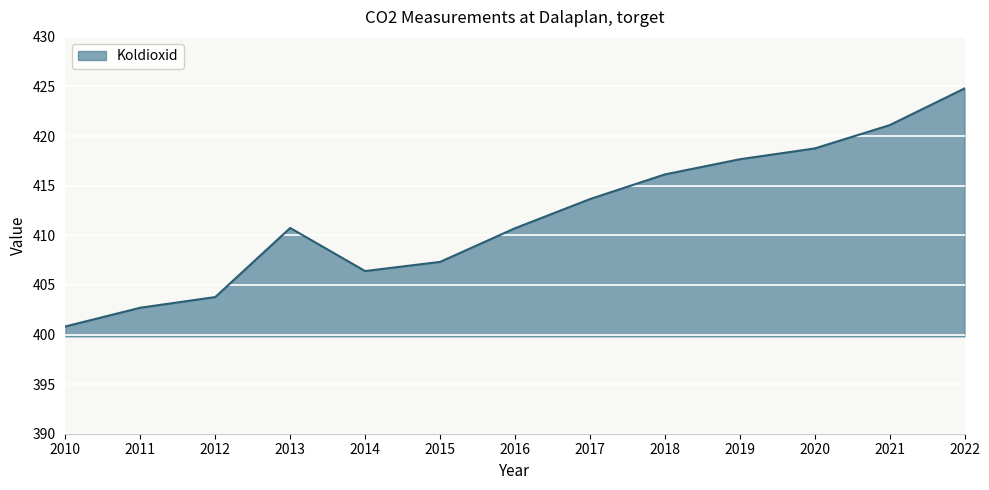

What value does the data have at 2014?

406.4